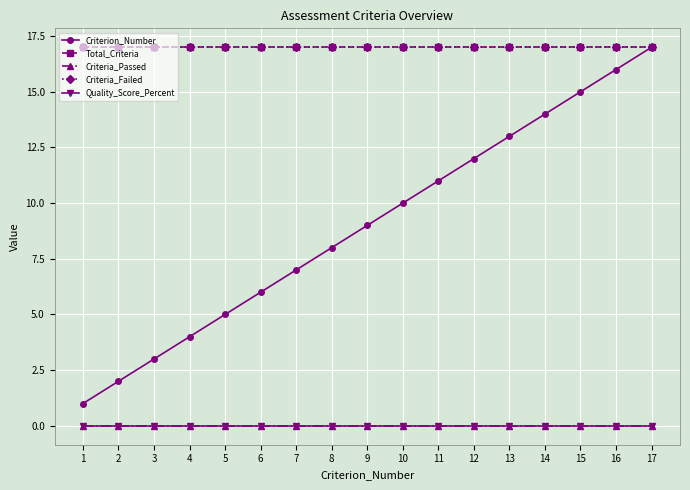

True or false: Quality_Score_Percent has more than 1 interior local peaks.

False